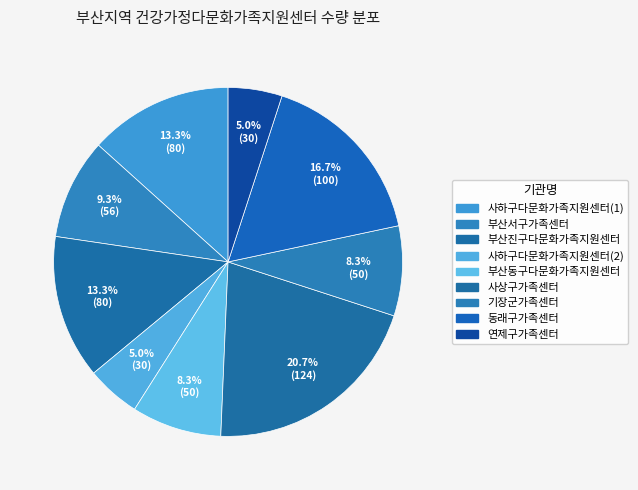

To the nearest percent, what is the combined percentage of 사하구다문화가족지원센터(2) and 기장군가족센터?

13%